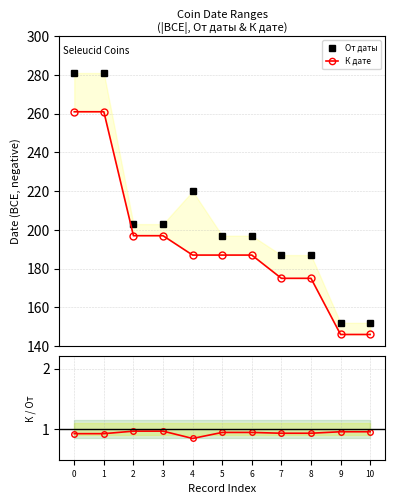

What is the value of the К дате point at the 10th from the left?

146